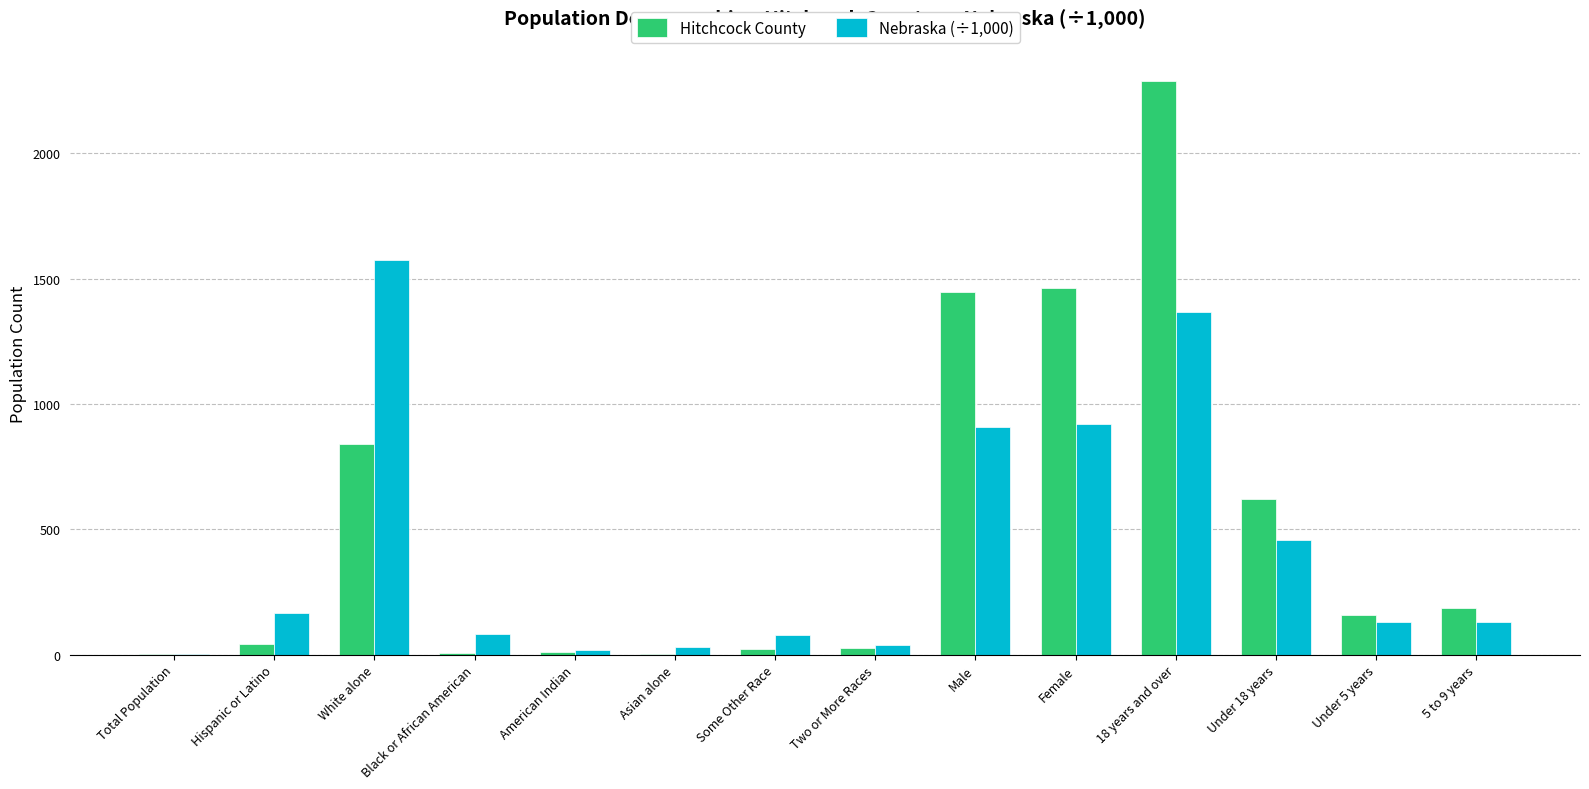

Which category has the highest value in the Nebraska (÷1,000) series?

White alone